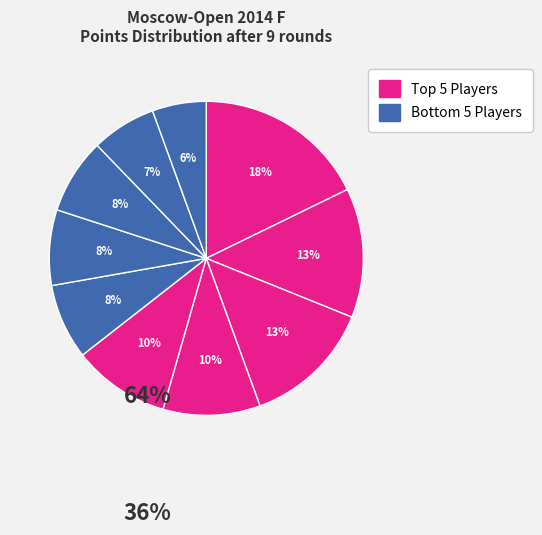

Is there a majority slice in this chart?

No